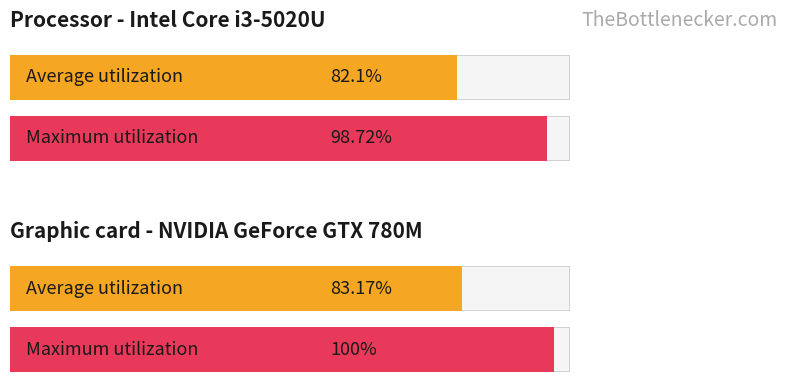

How many groups of bars are there?

4